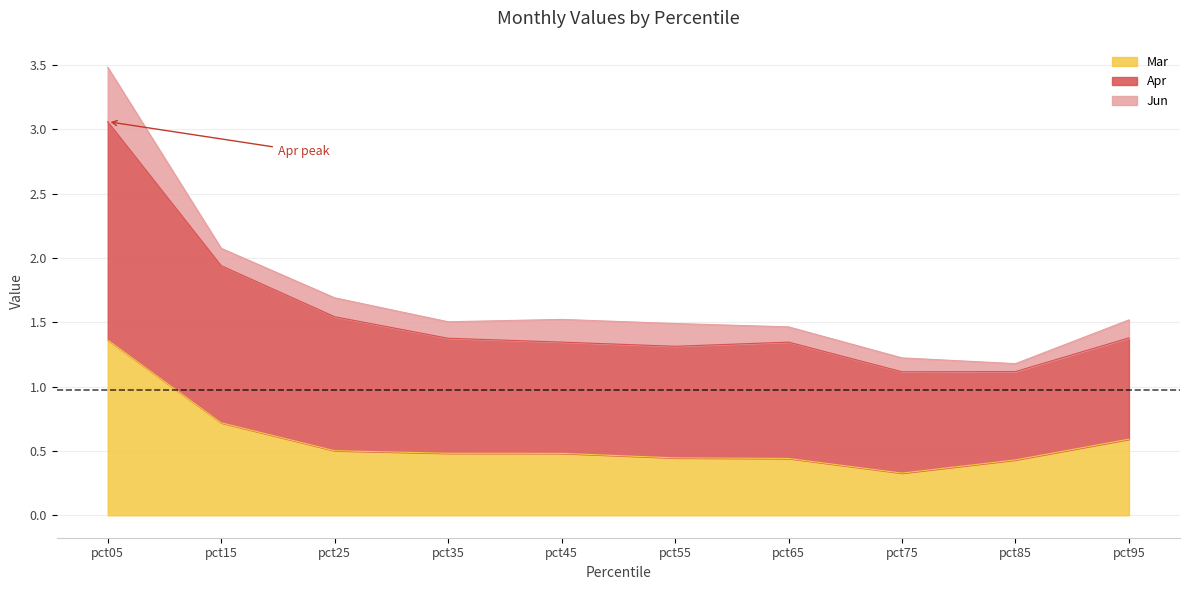

True or false: Apr and Mar cross at least once.

False